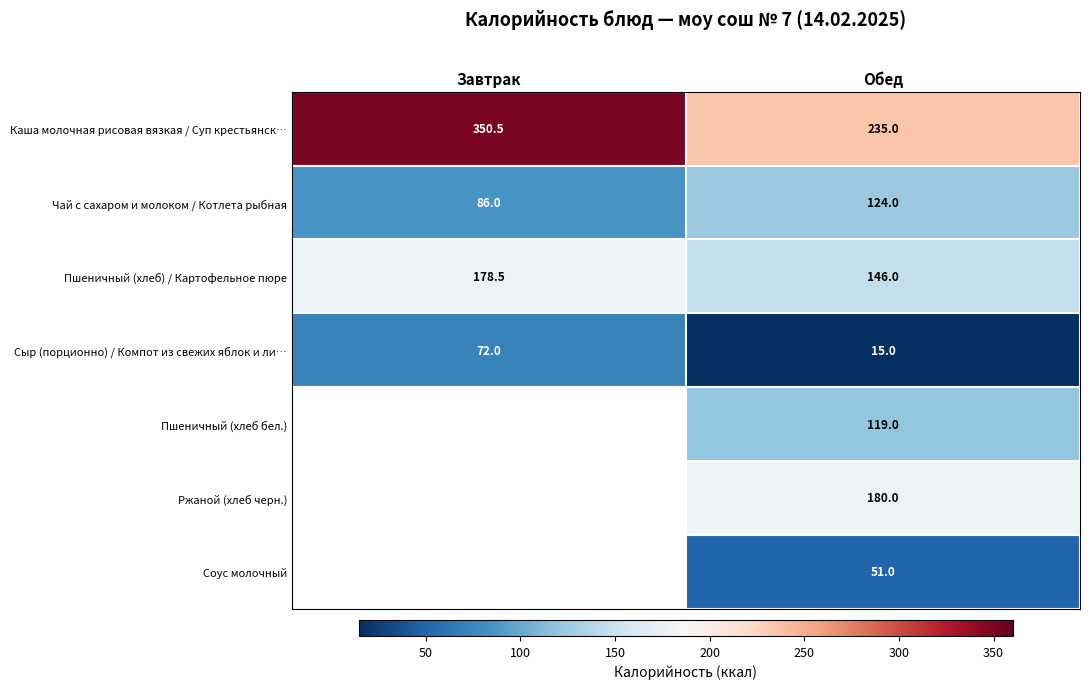

At which category is the sum across all series the highest?

Обед